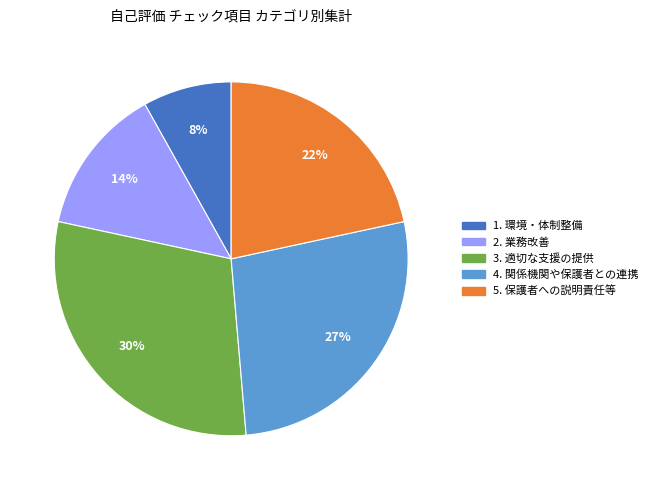

Is there a majority slice in this chart?

No